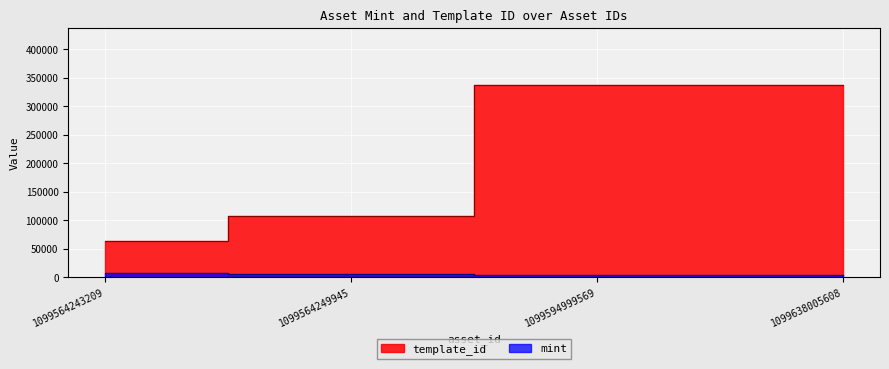

Rank the series by their average value, from highest to lowest.

template_id, mint